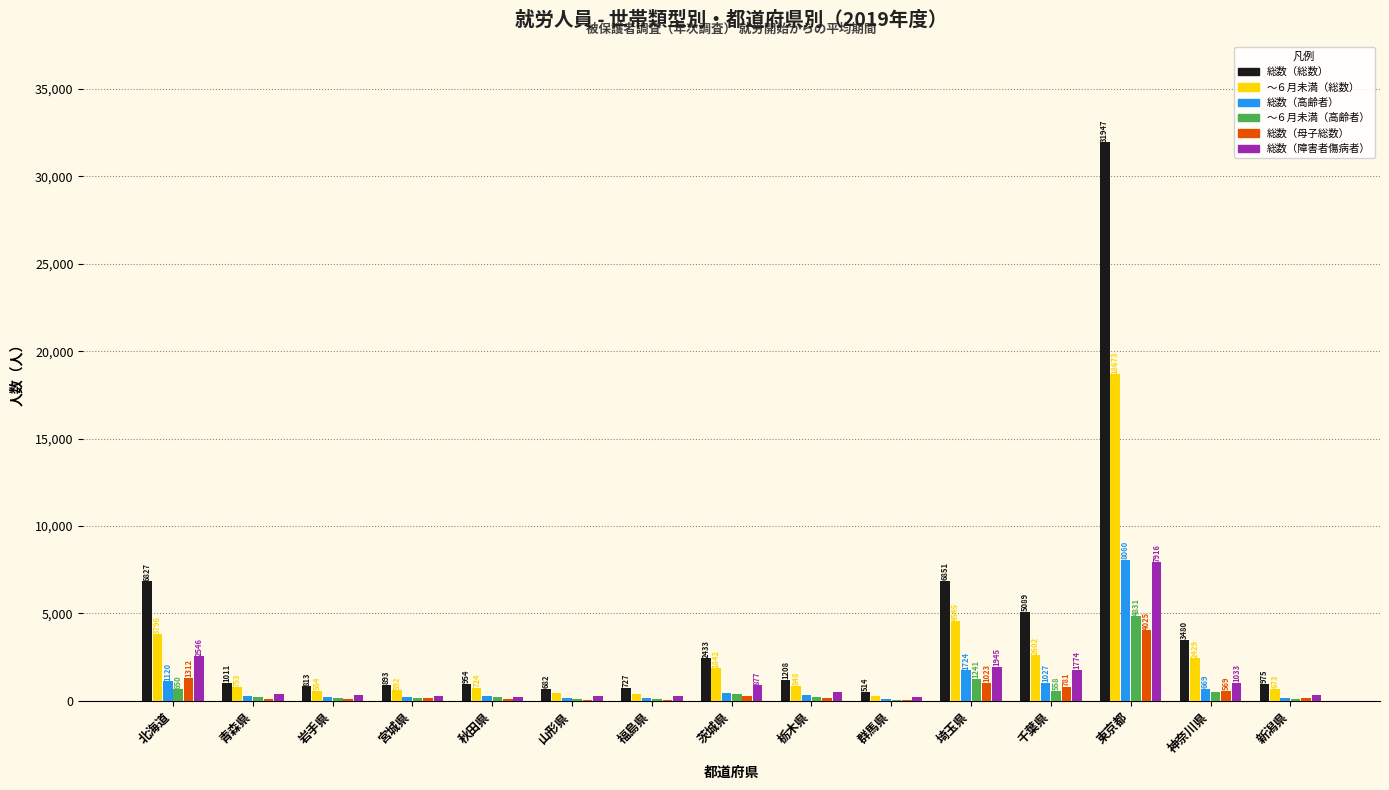

What is the sum of all 総数（障害者傷病者） values?

18829